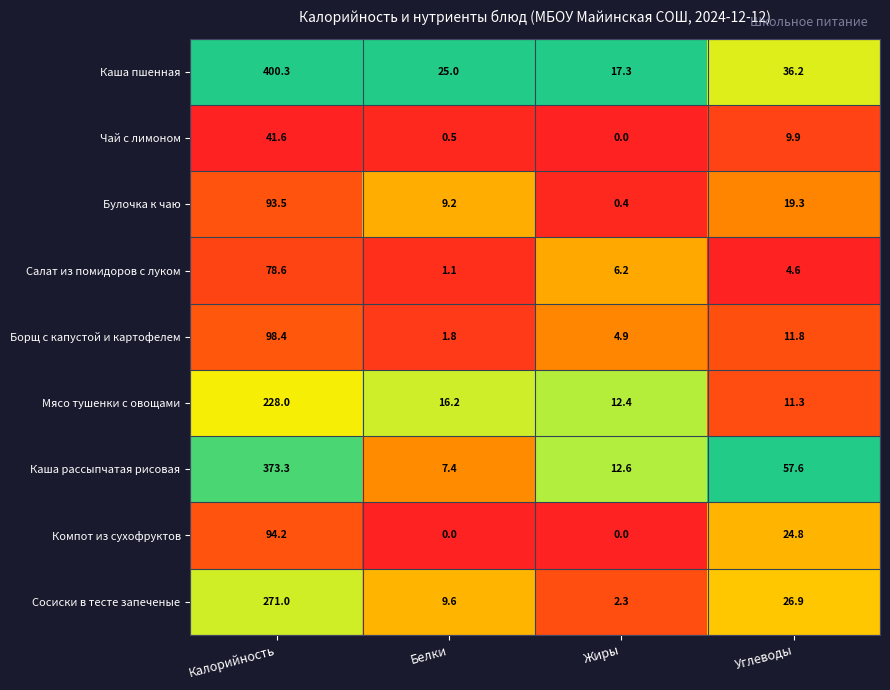

True or false: Сосиски в тесте запеченые has a value of 26.9 at Углеводы.

True